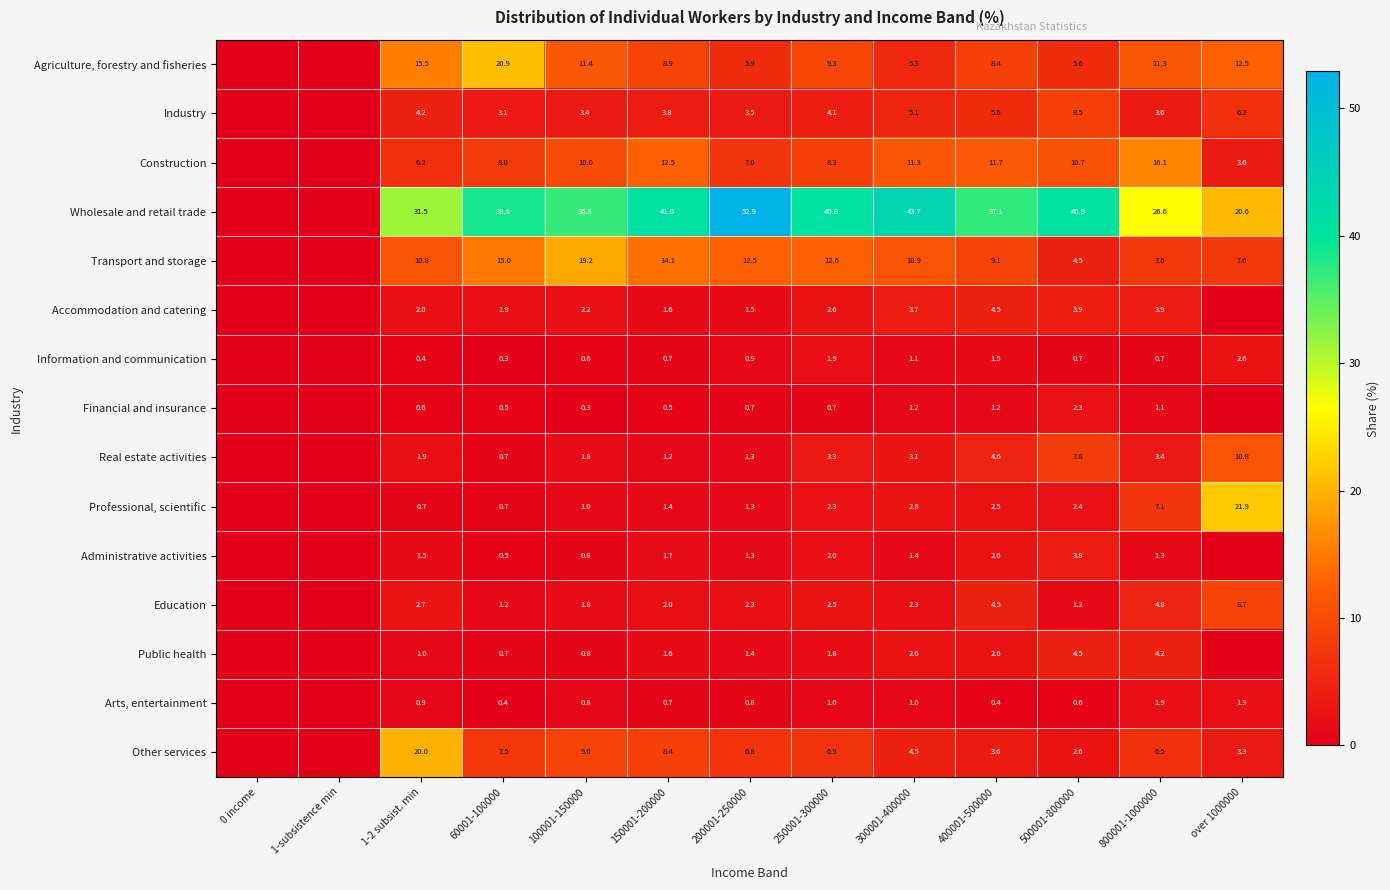

Is the value of Wholesale and retail trade at 1-2 subsist. min greater than the value of Construction at 250001-300000?

Yes